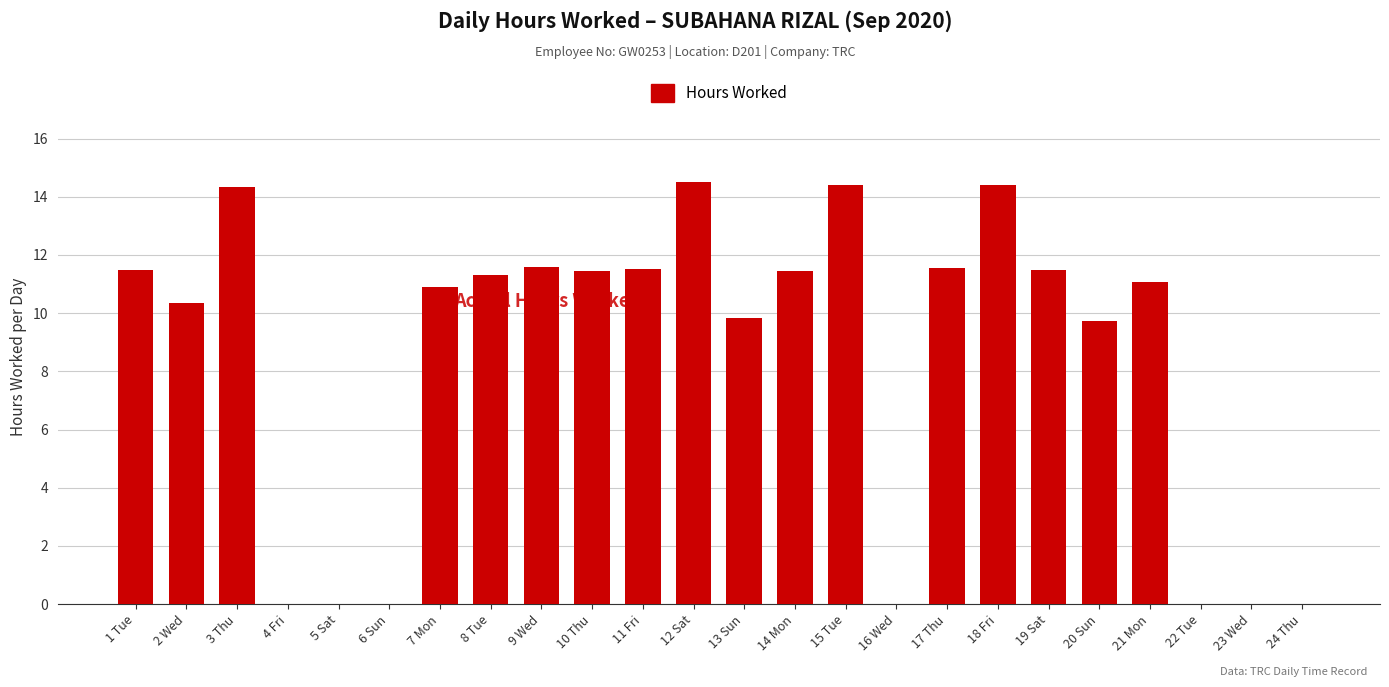

True or false: the data shows 11.5 at 11 Fri.

True